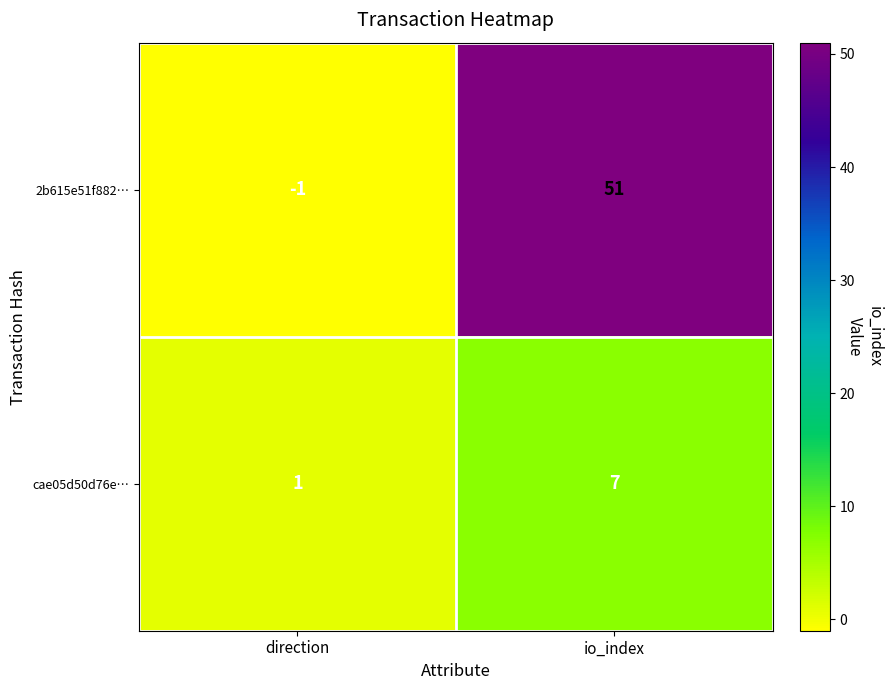

Where is 2b615e51f882… nearest to the value 25?

direction